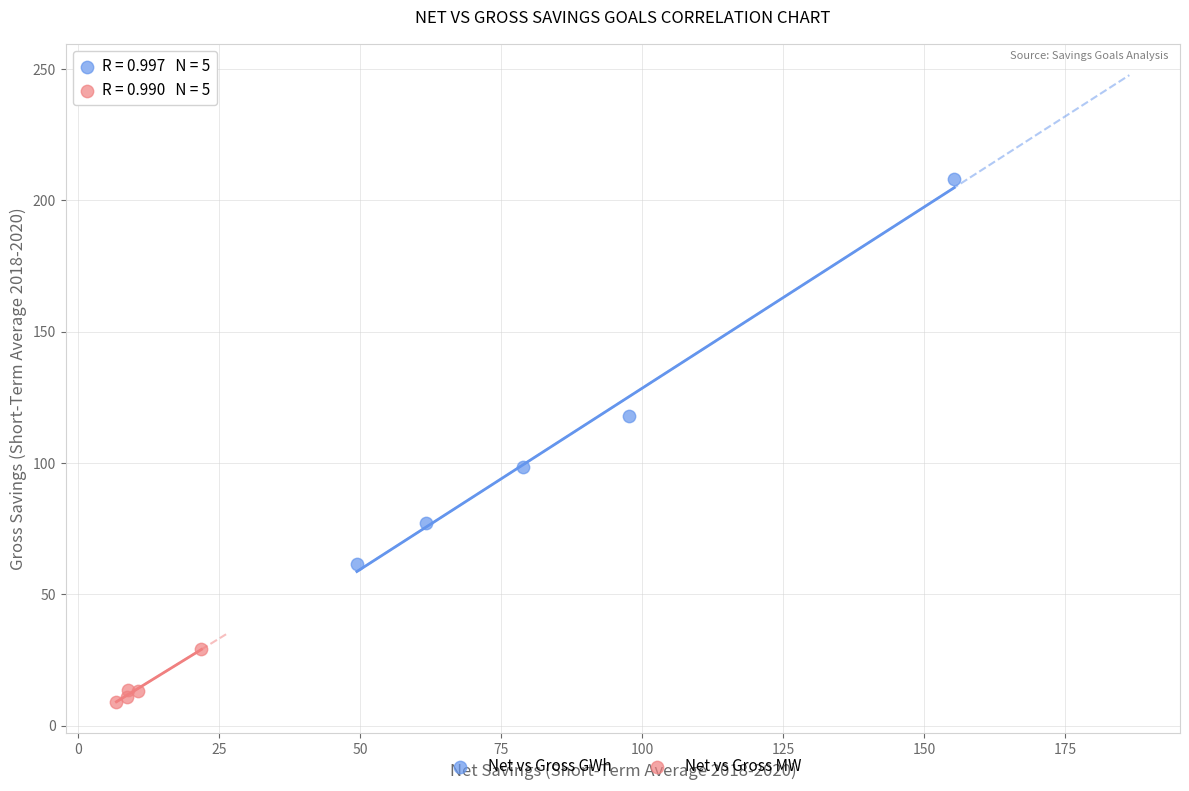

Which series reaches the minimum Y coordinate?

Net vs Gross MW